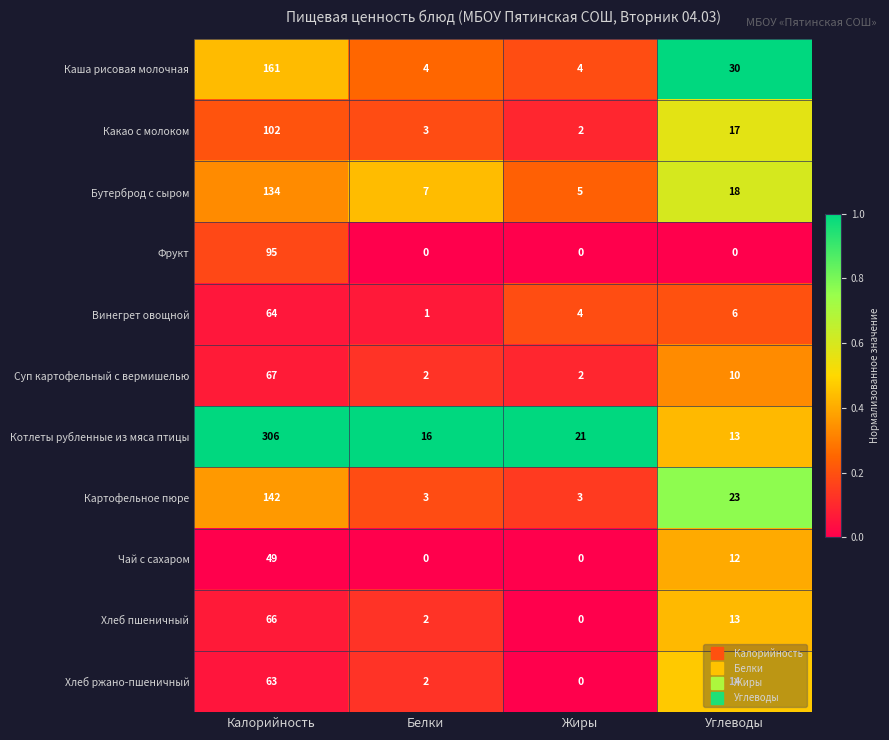

Count the Картофельное пюре values in the range 3 to 142.

4